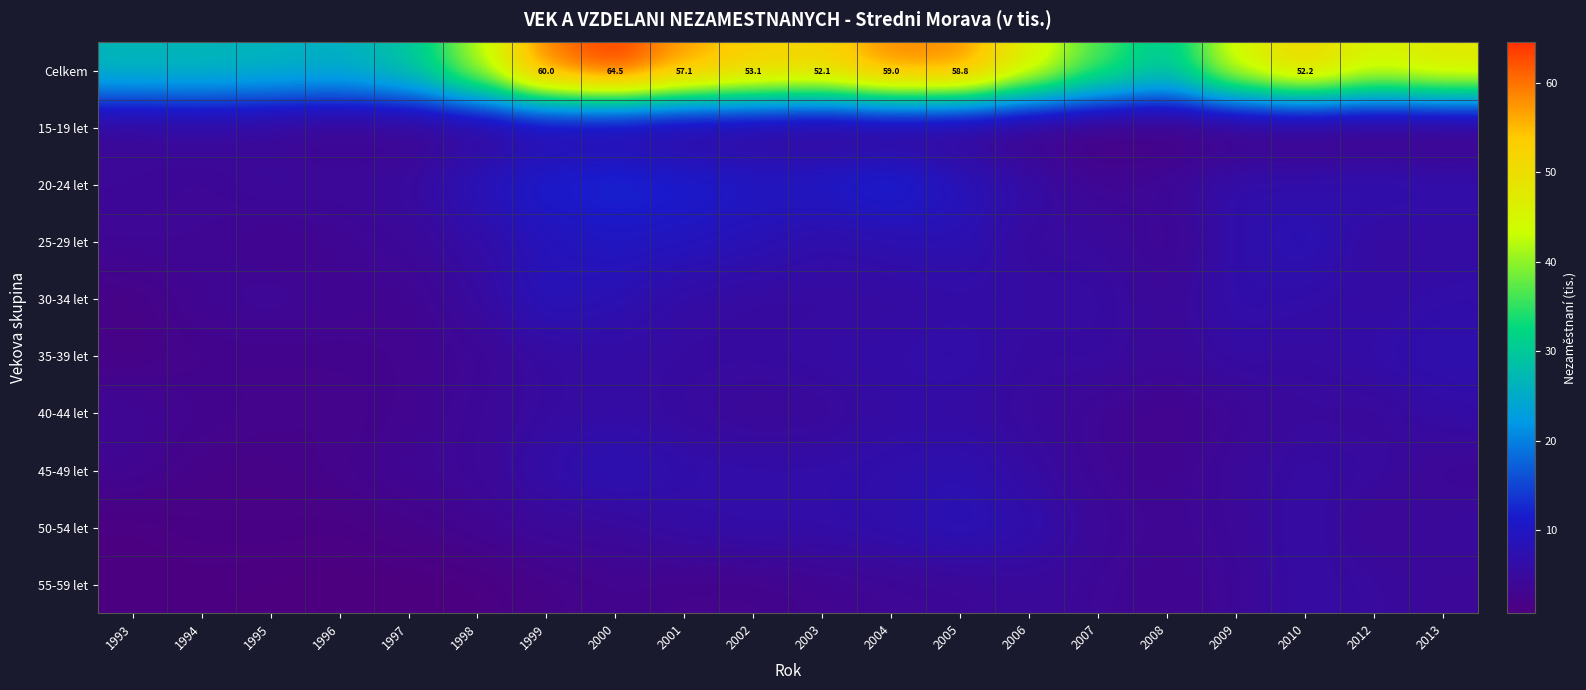

Which label corresponds to the largest value in the chart?

2000